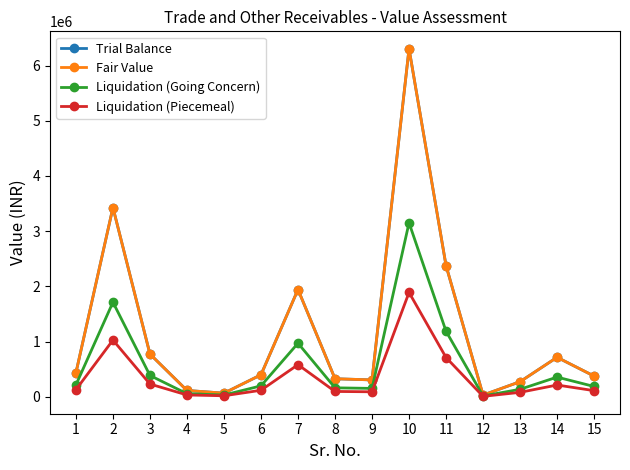

List the labels in order of Liquidation (Going Concern) value, smallest first.

12, 5, 4, 13, 9, 8, 15, 6, 1, 14, 3, 7, 11, 2, 10